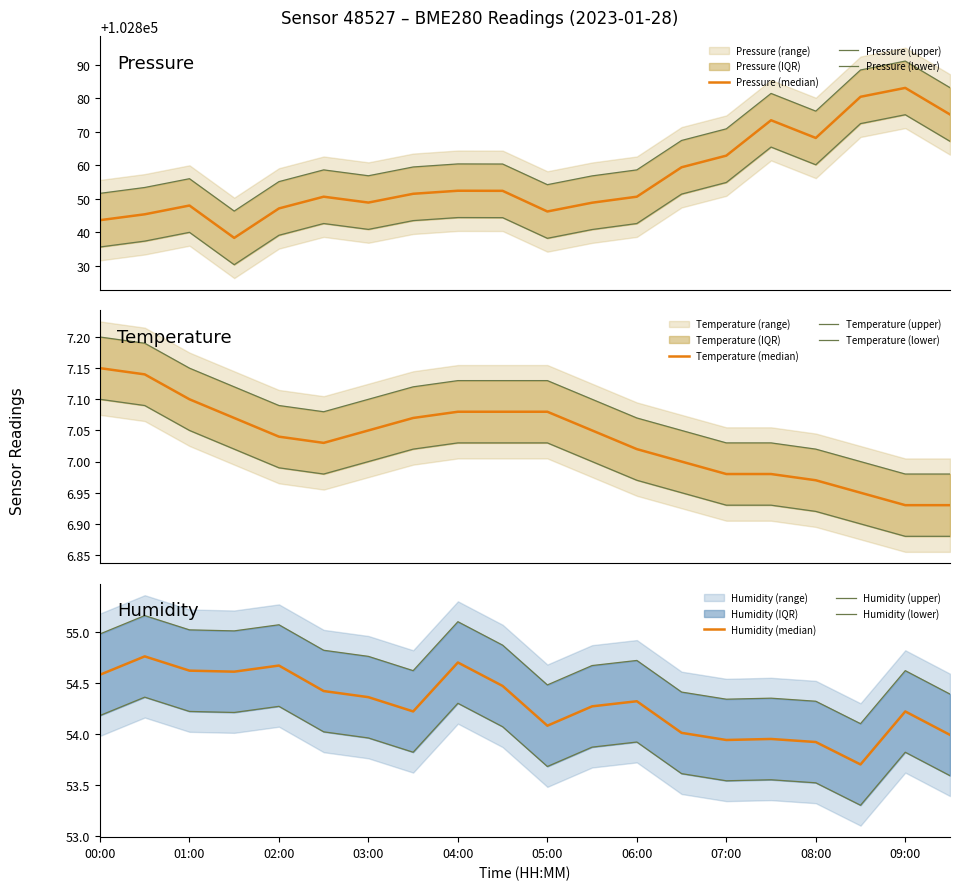

True or false: pressure and humidity intersect in this chart.

False